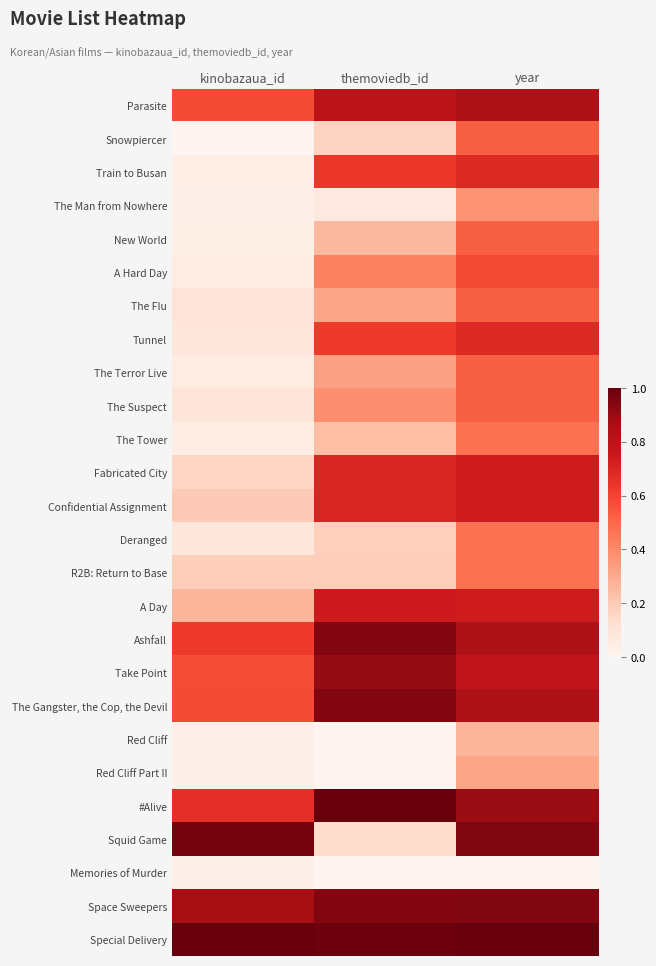

What is the difference between the highest and lowest values at themoviedb_id?

1.0